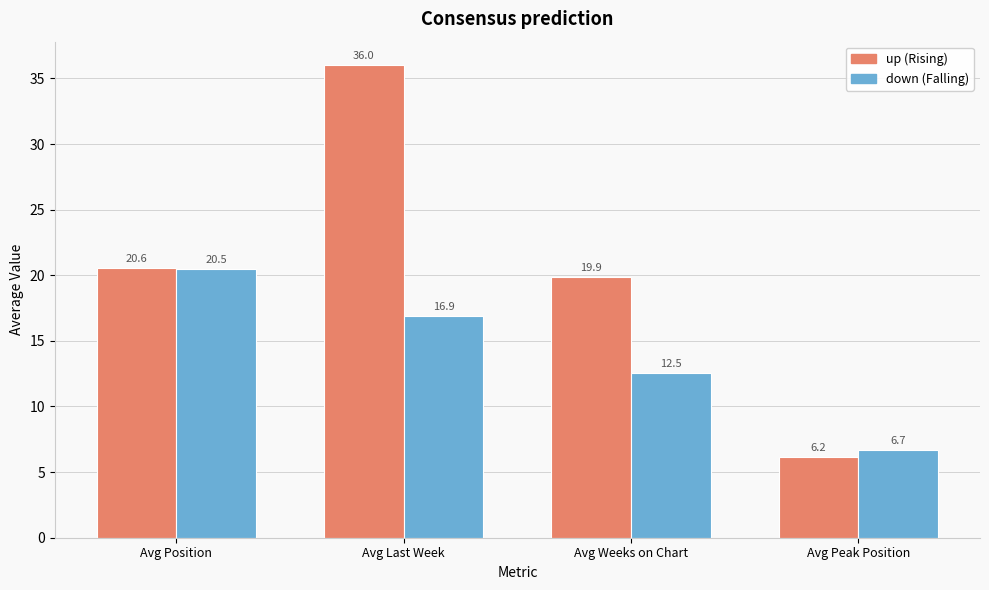

What is the spread (max minus min) of values at Avg Peak Position?

0.5